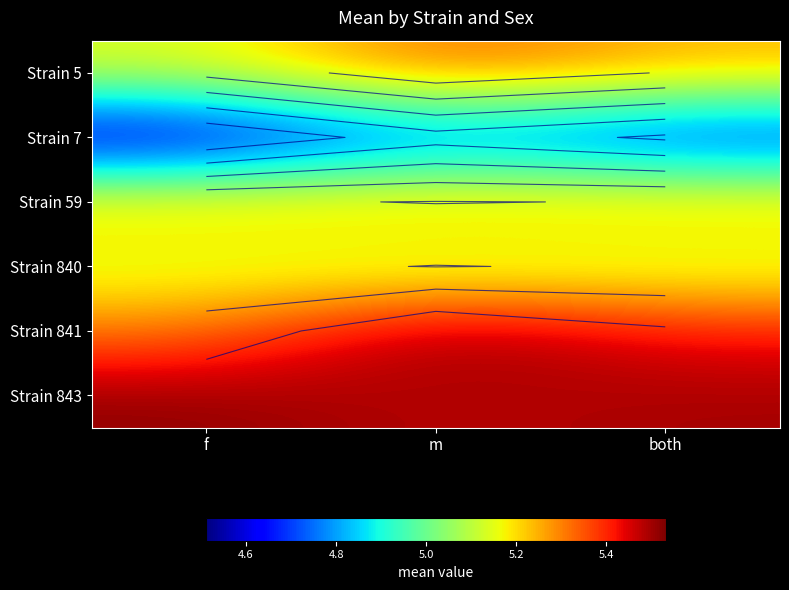

At which category is the sum across all series the highest?

m